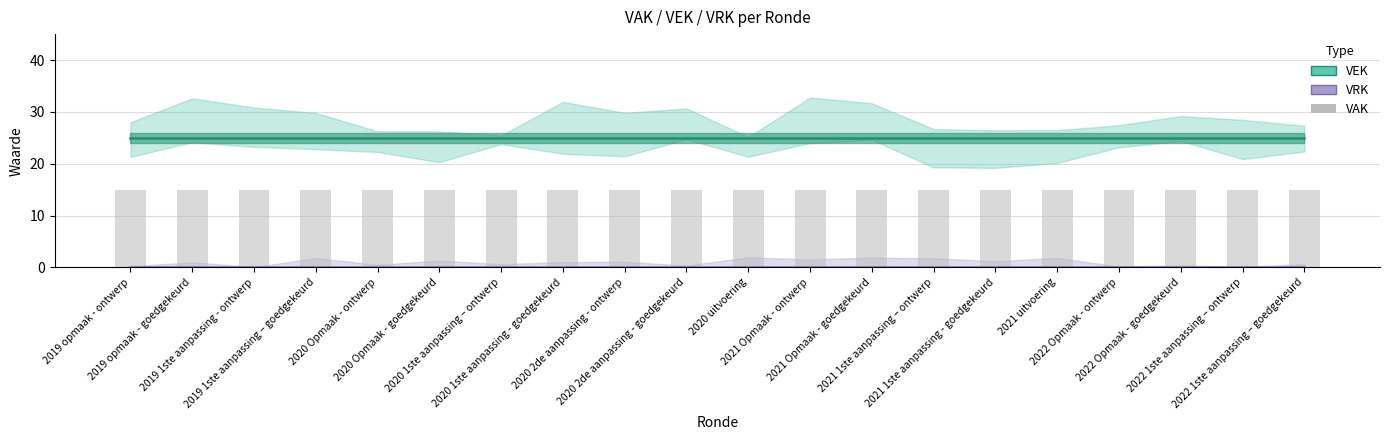

What is the sum of the VEK values at 2020 2de aanpassing - ontwerp and 2020 Opmaak - ontwerp?

50